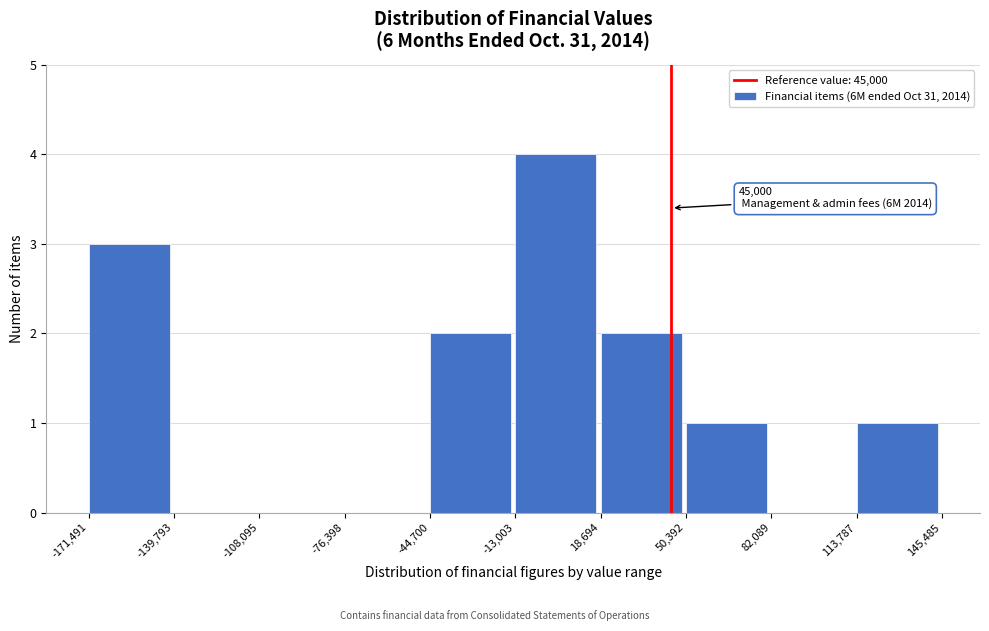

Over which range of the x-axis is the bar tallest?

-13,003 to 18,694